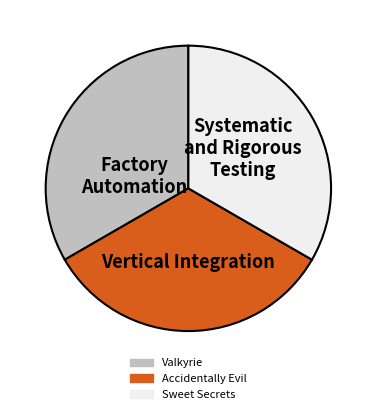

Does any single category account for the majority?

No